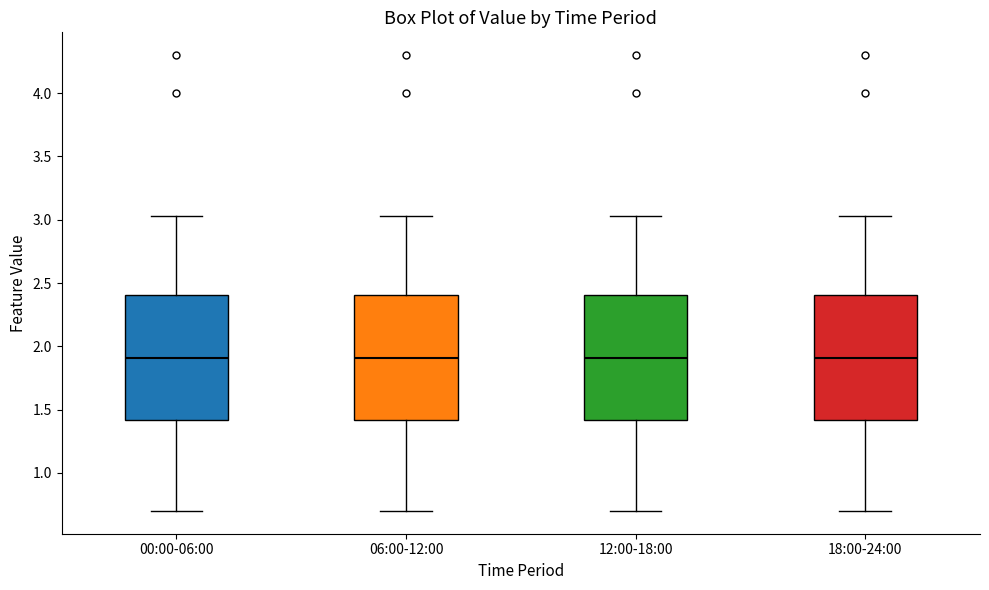

Where is the lower edge of the box for 06:00-12:00 on the y-axis? The values are not printed on the chart, so give them approximately, as read against the axis.

1.40